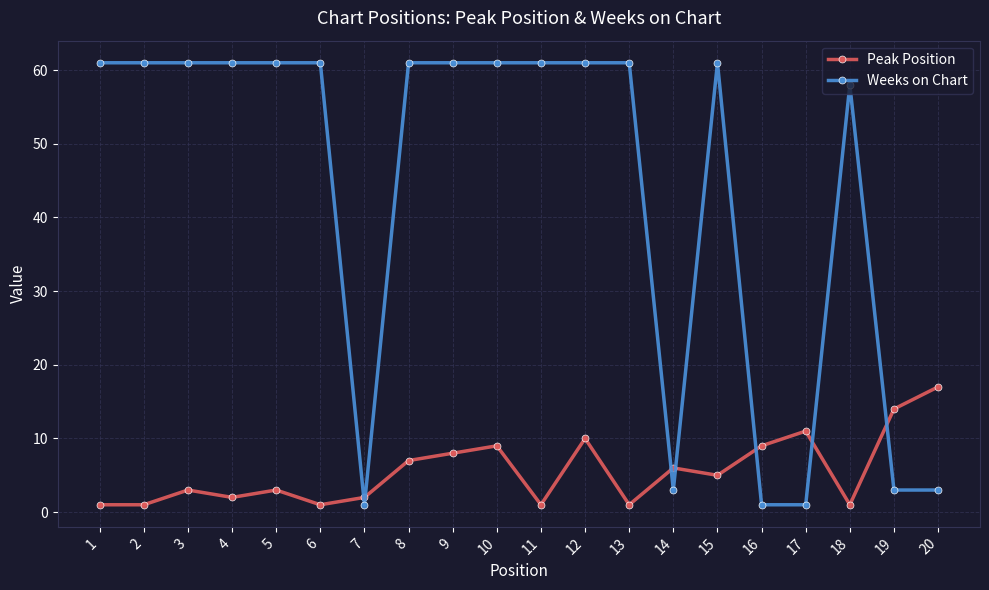

True or false: Peak Position has more than 2 points higher than both neighbors.

True